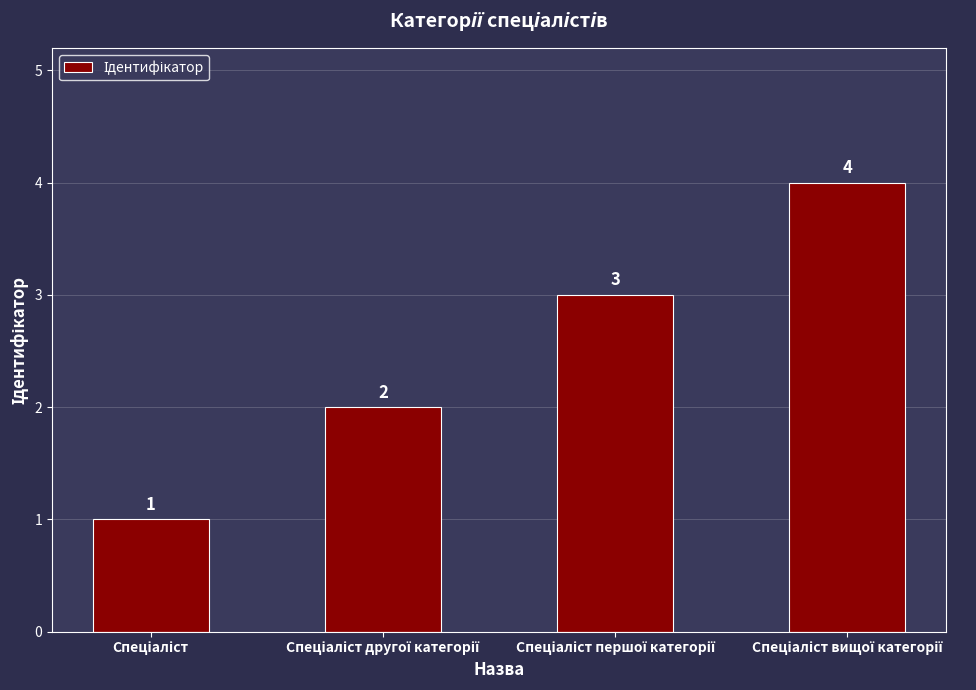

How many values are below 3?

2